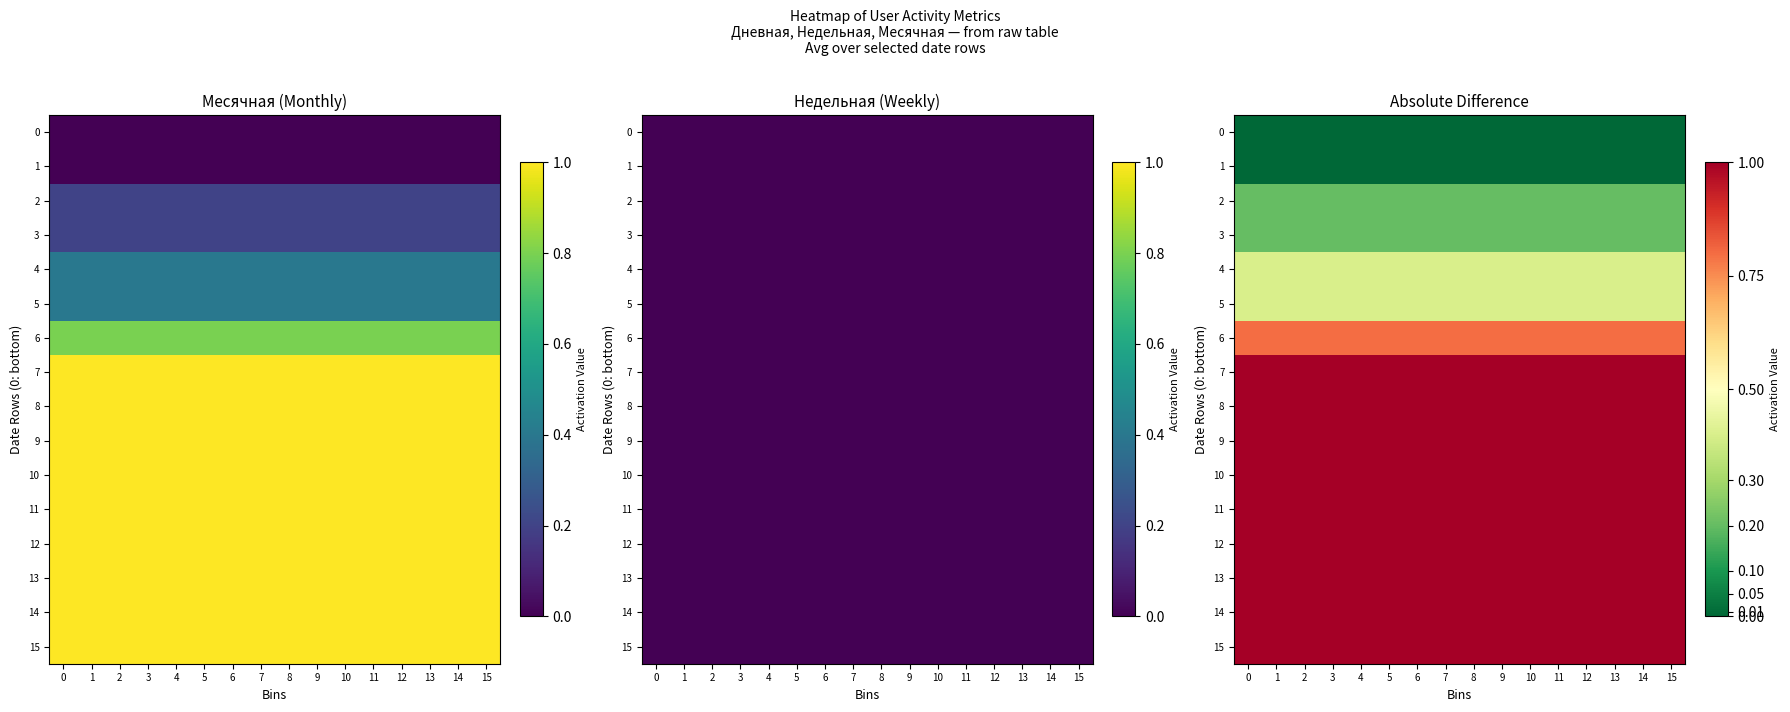

What is the difference between the highest and lowest values at 11?

1.0